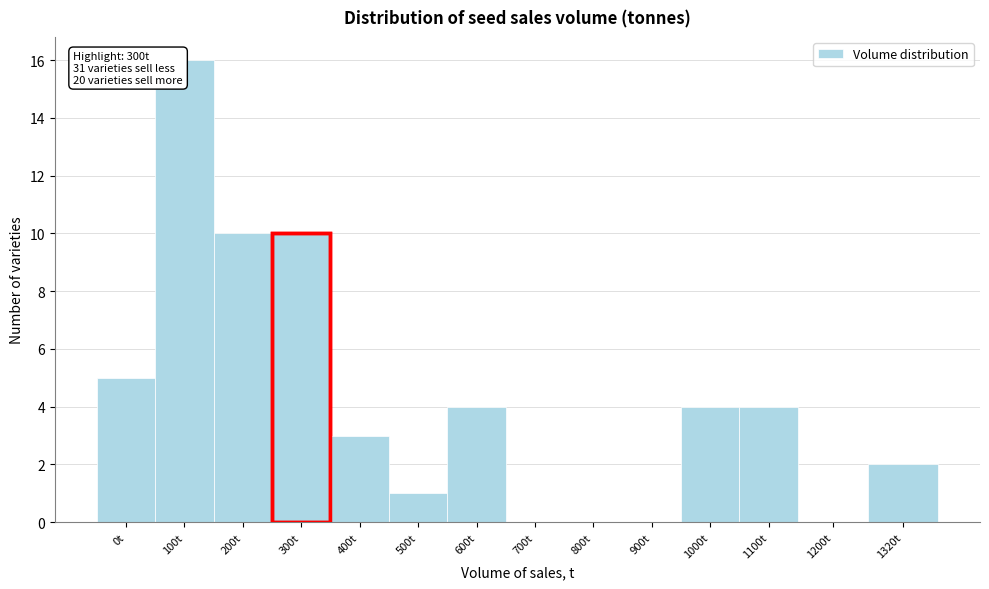

Reading left to right, what are all the values shown in this chart?

0t=5	100t=16	200t=10	300t=10	400t=3	500t=1	600t=4	700t=0	800t=0	900t=0	1000t=4	1100t=4	1200t=0	1320t=2